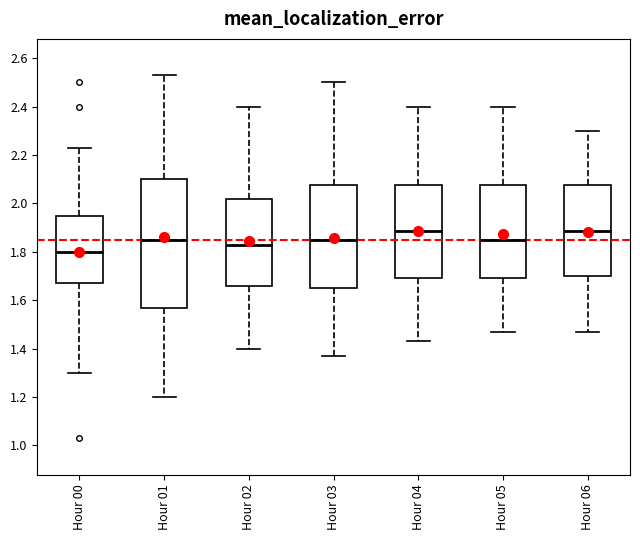

Which box's median line is the lowest?

Hour 00